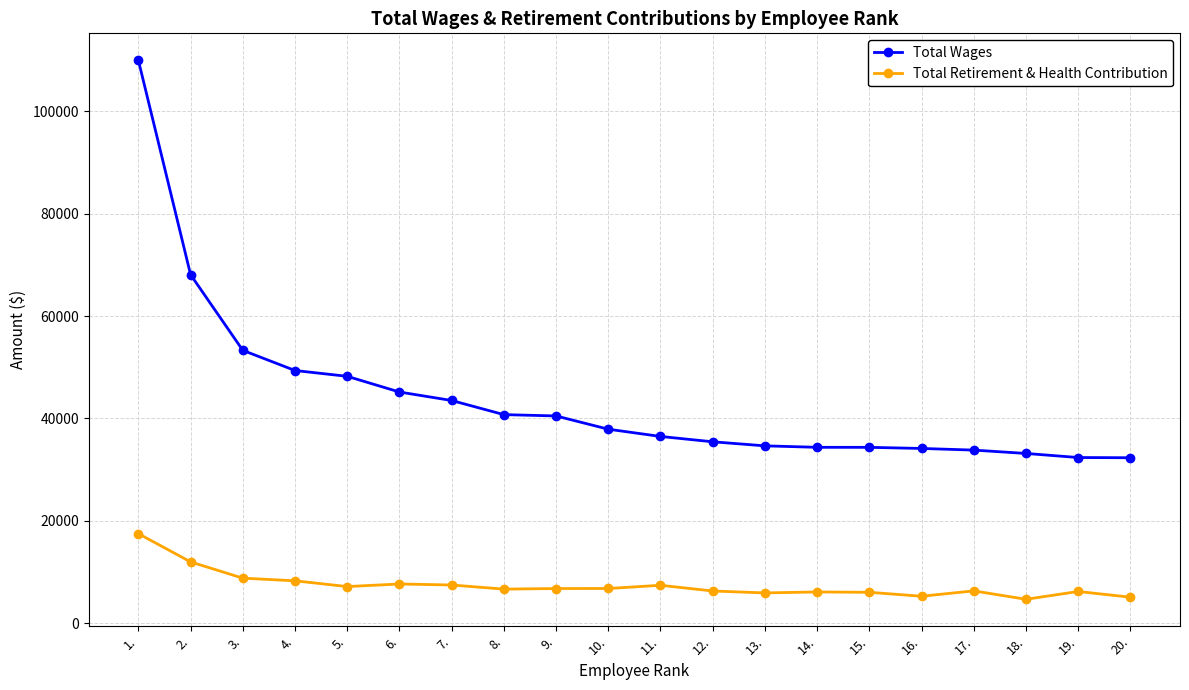

What are all the series names shown in the legend?

Total Wages, Total Retirement & Health Contribution